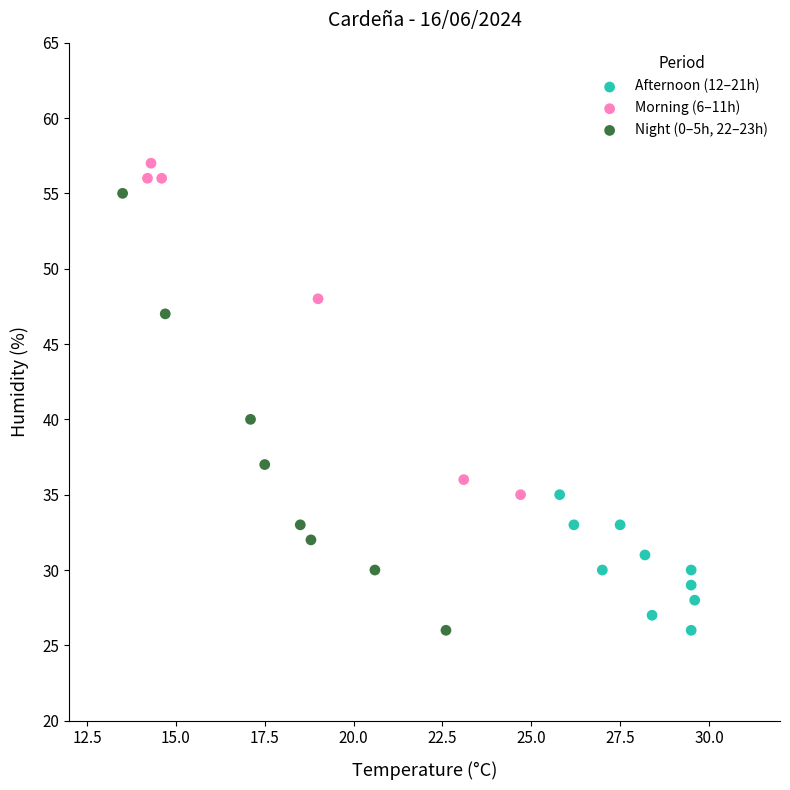

What are all the series names shown in the legend?

Afternoon (12–21h), Morning (6–11h), Night (0–5h, 22–23h)